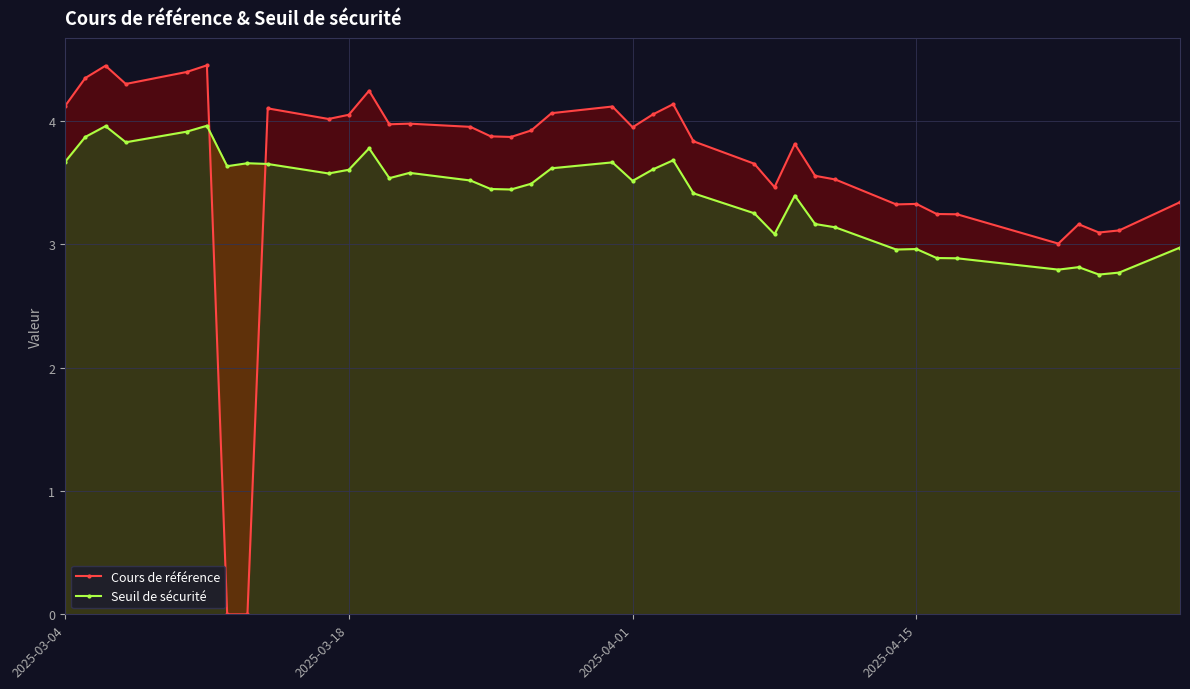

How many lines are shown in the chart?

2